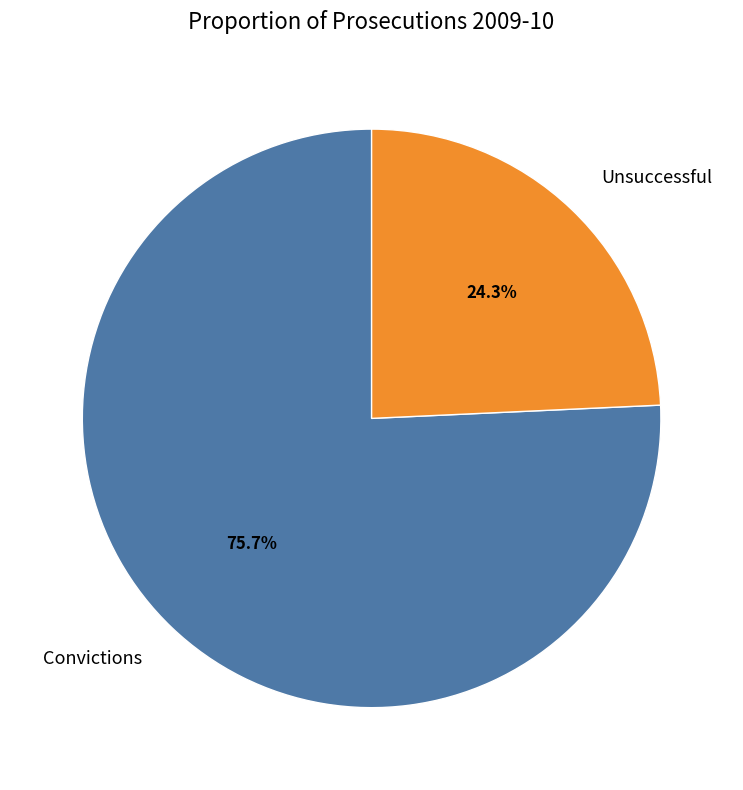

Is it true that Convictions is 76% of the pie?

True